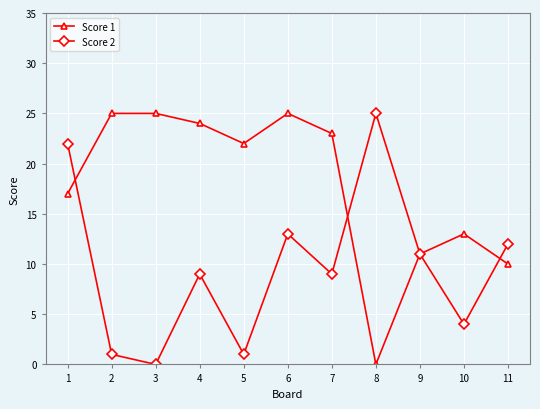

The Score 2 series shows 4 at 10. True or false?

True